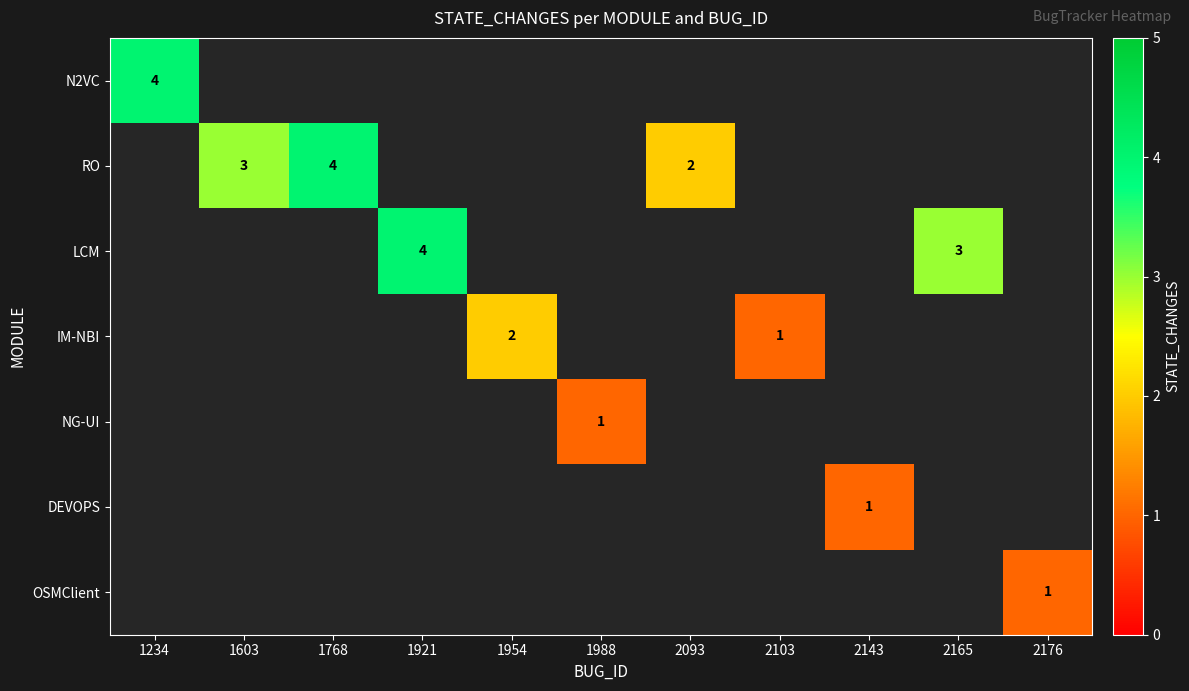

At how many categories does at least one series exceed 1?

7